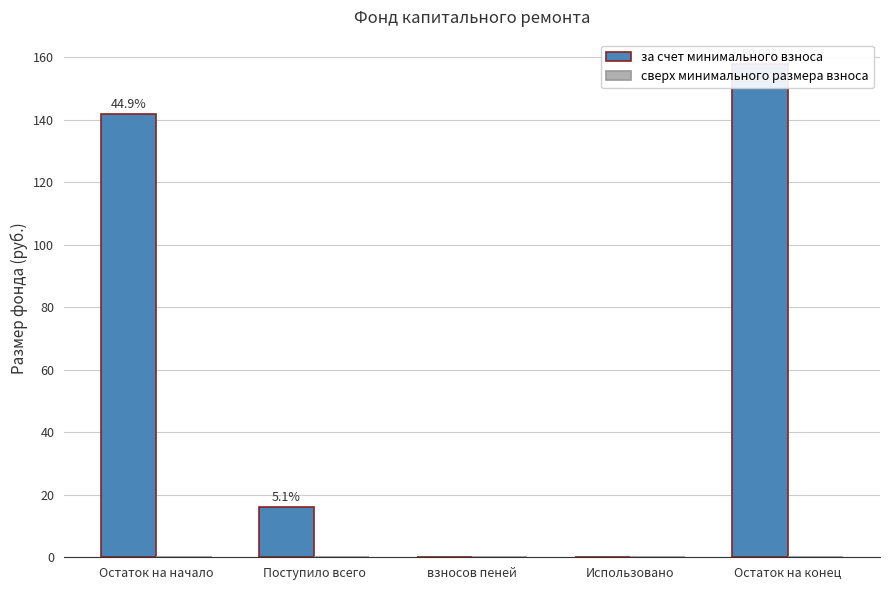

How many values in за счет минимального взноса are above zero?

3